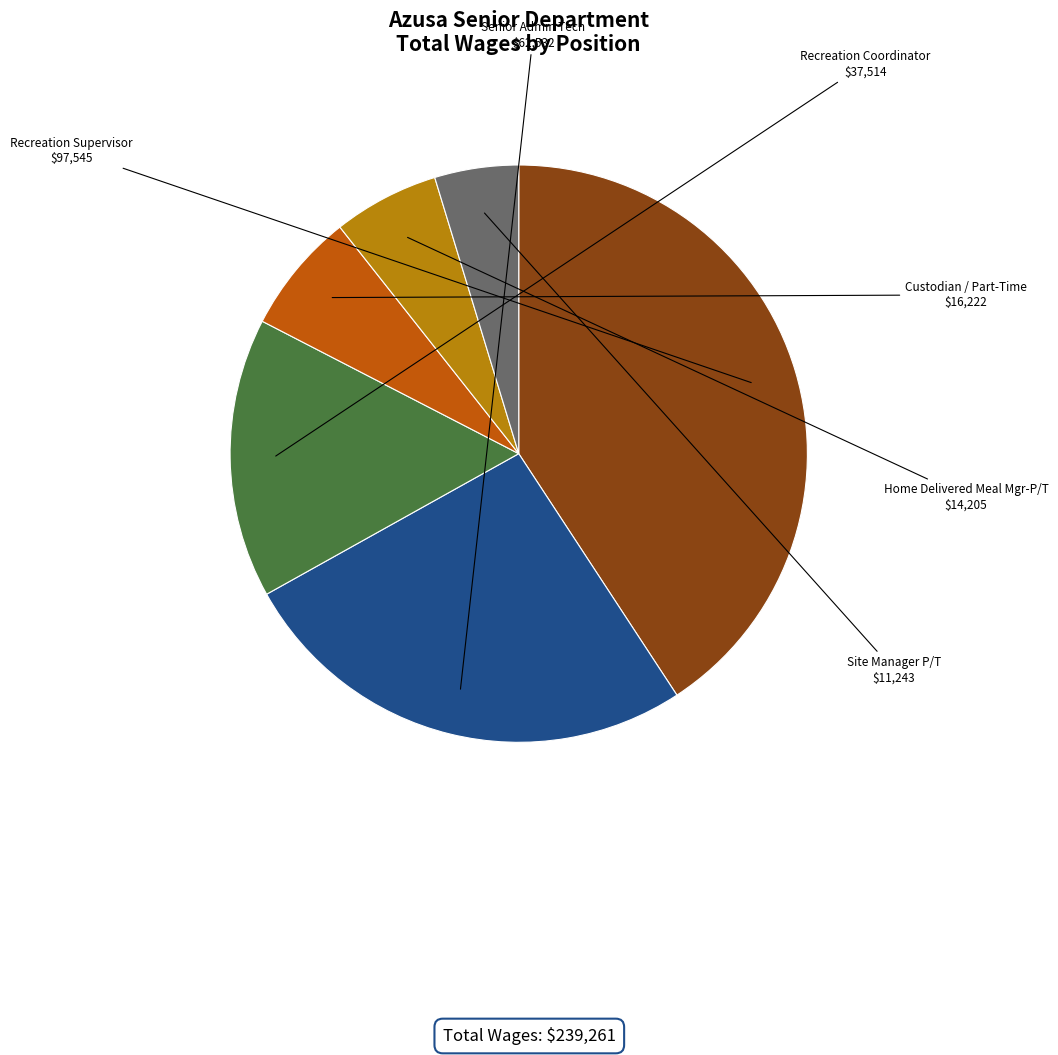

The Senior Admin Tech slice represents 19% of the pie. True or false?

False